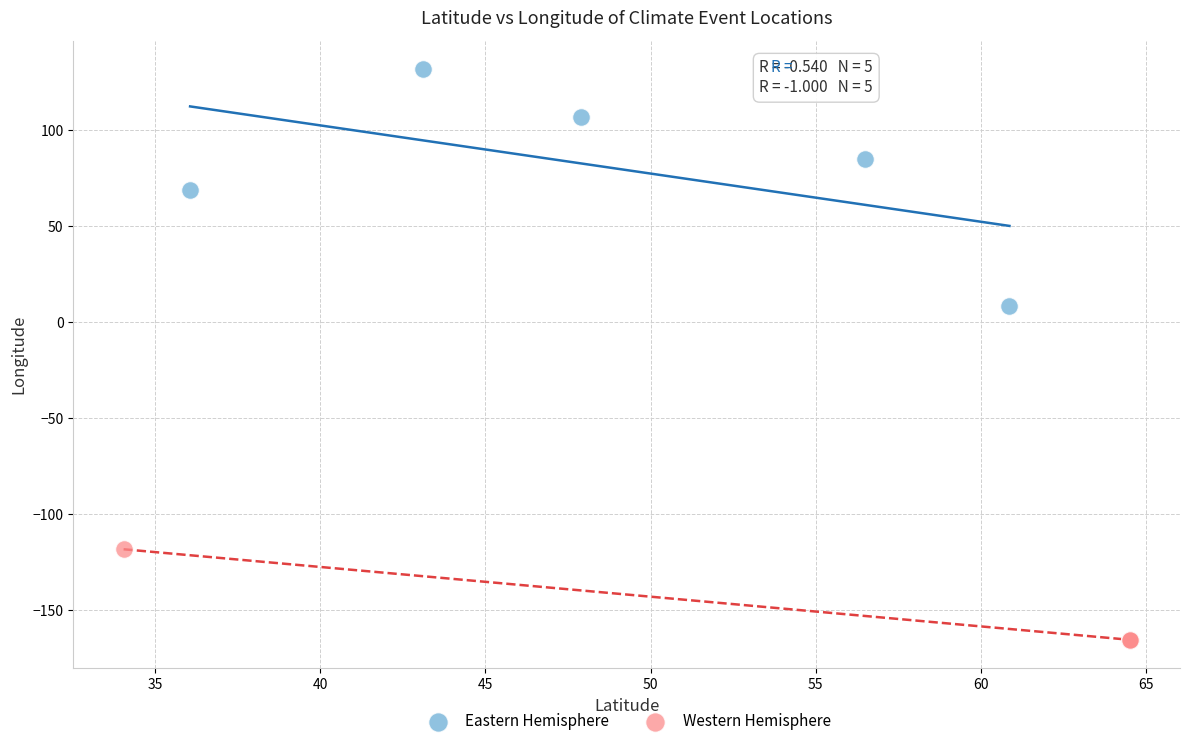

Which series has the largest Y range (max minus min)?

Eastern Hemisphere